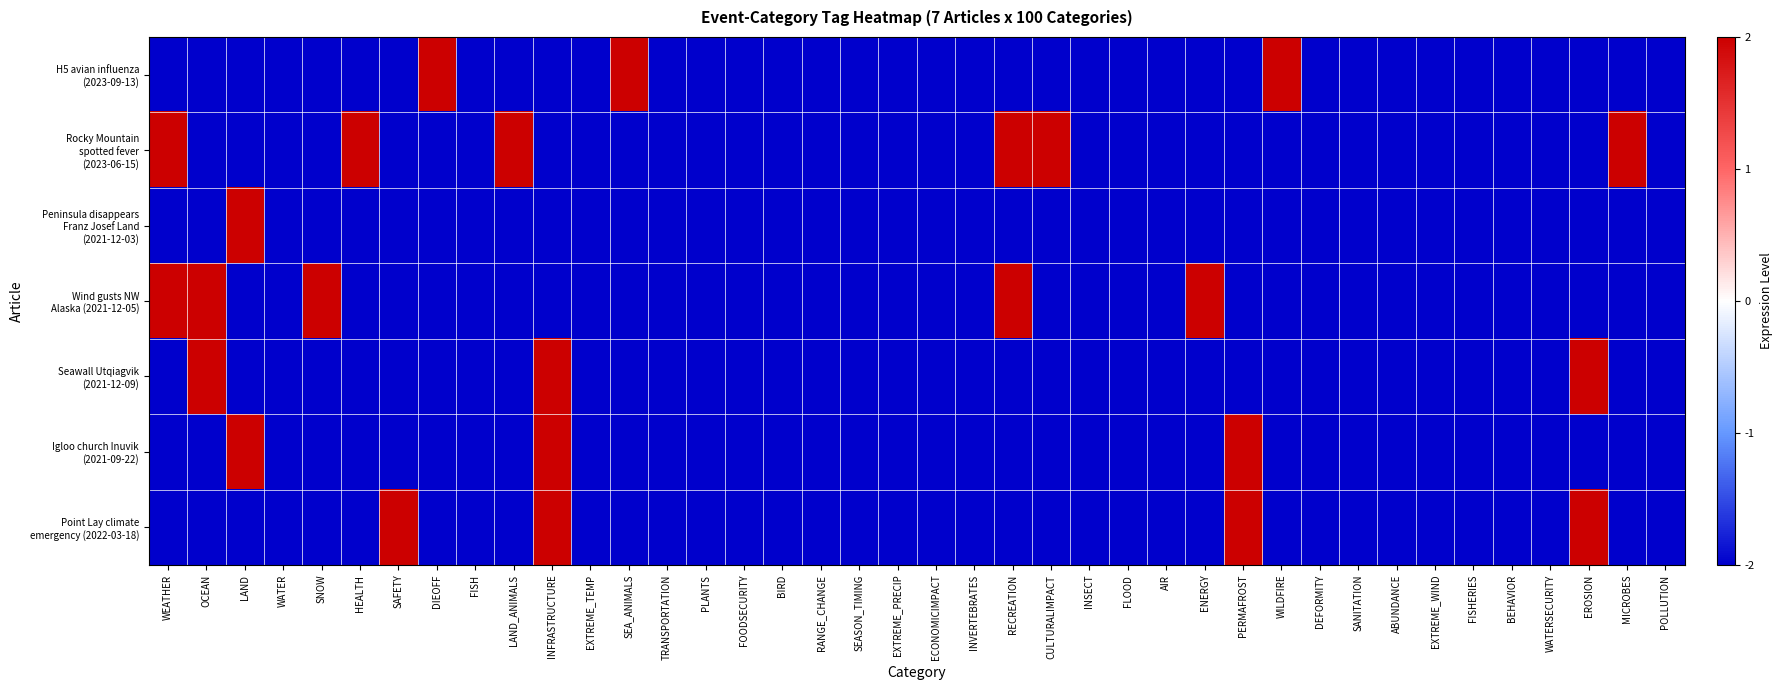

Which series has the widest spread of values?

H5 avian influenza (2023-09-13)